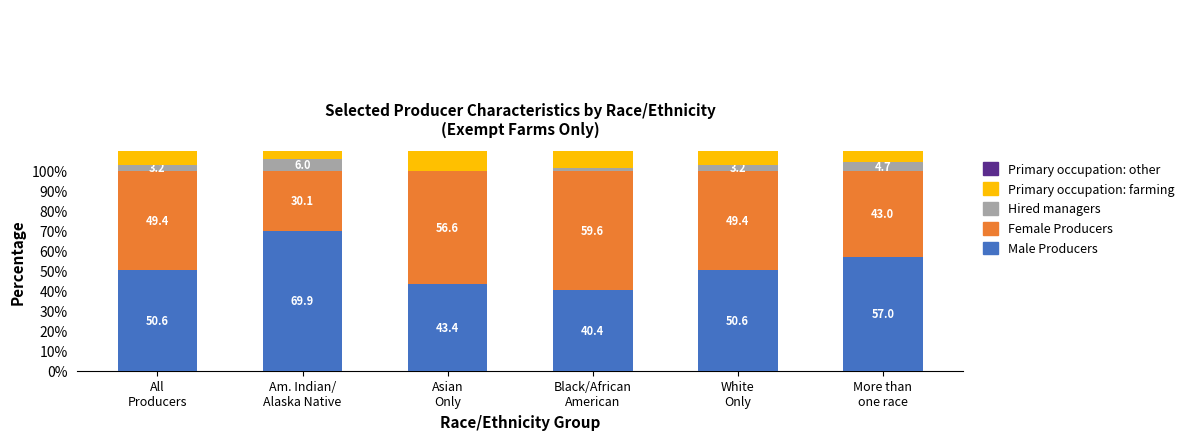

Rank the series at More than
one race from lowest to highest value.

Hired managers, Female Producers, Primary occupation: farming, Male Producers, Primary occupation: other